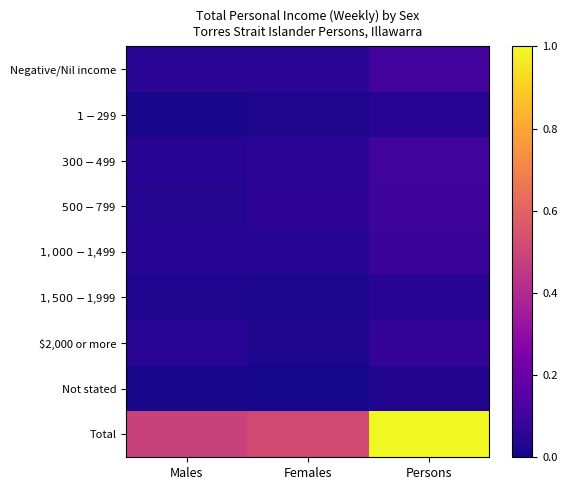

Rank the series at Females from lowest to highest value.

Not stated, $1,500-$1,999, $2,000 or more, $1-$299, $1,000-$1,499, Negative/Nil income, $300-$499, $500-$799, Total